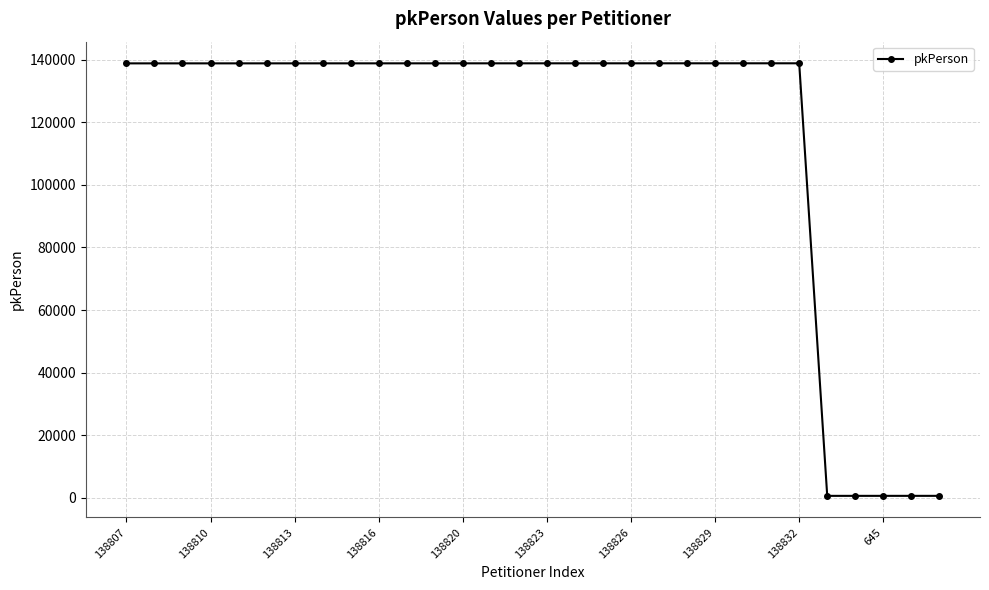

How many data points does each series have?

30